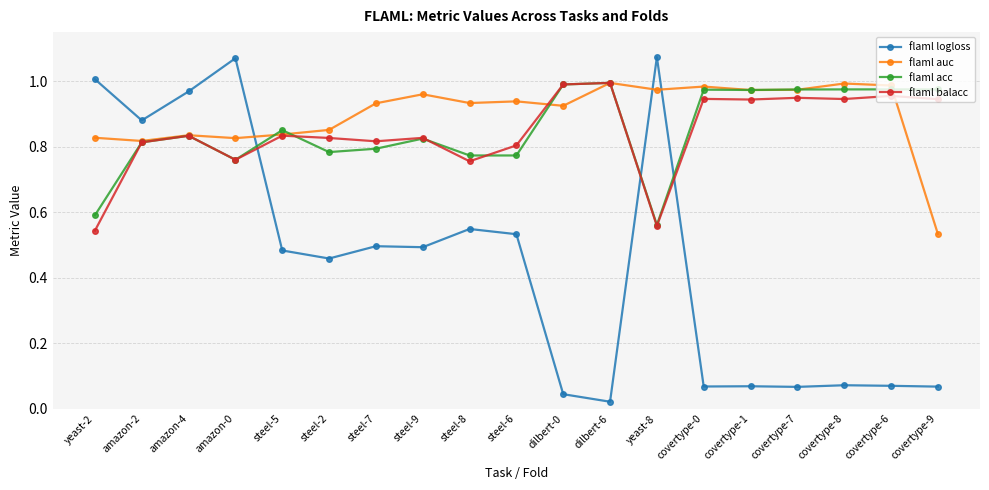

At how many categories does at least one series exceed 0?

19